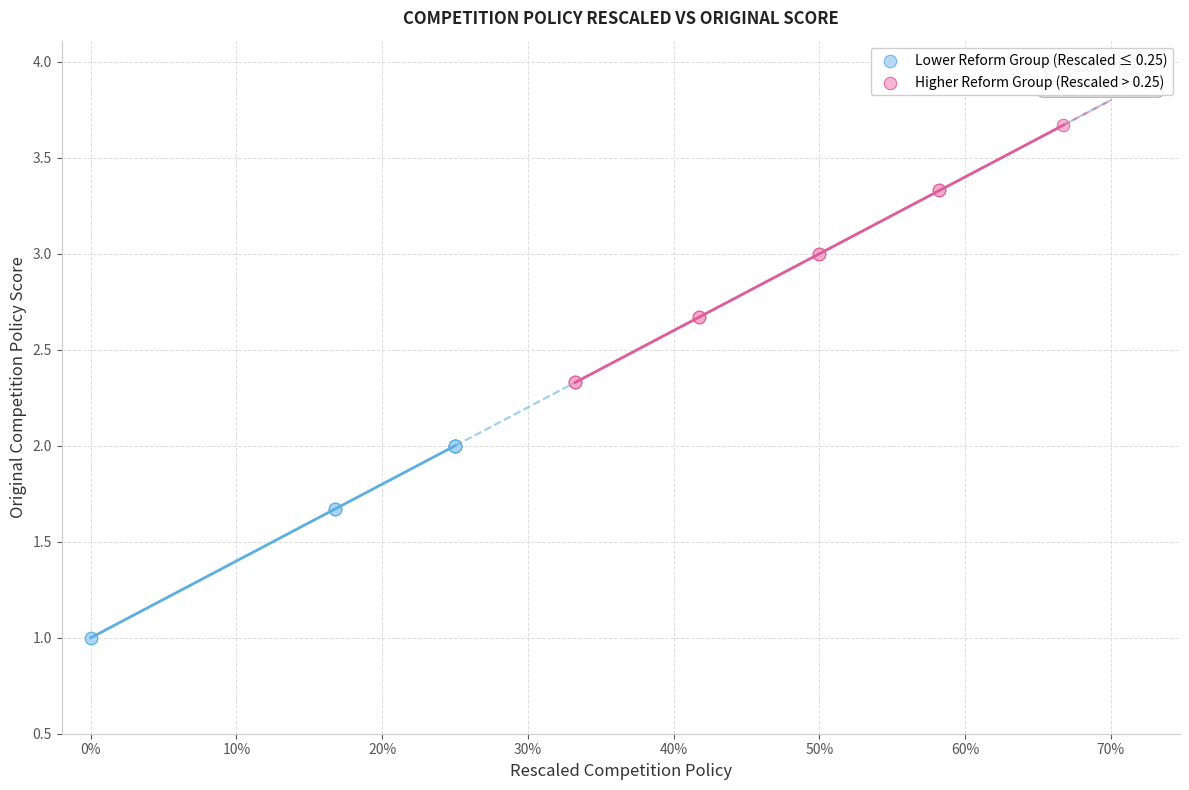

What are all the series names shown in the legend?

Lower Reform Group (Rescaled ≤ 0.25), Higher Reform Group (Rescaled > 0.25)